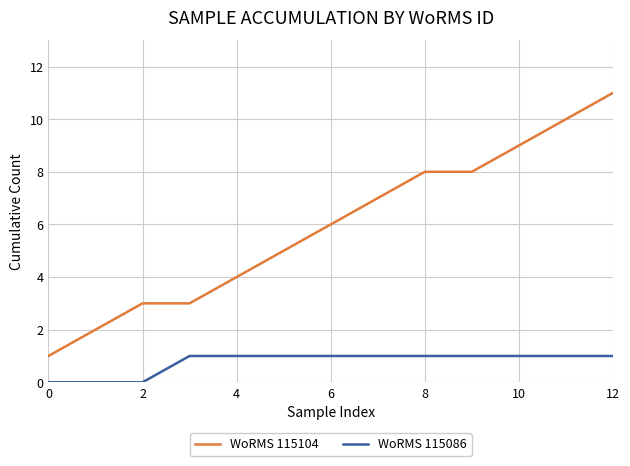

Which series has the largest range (max minus min)?

WoRMS 115104